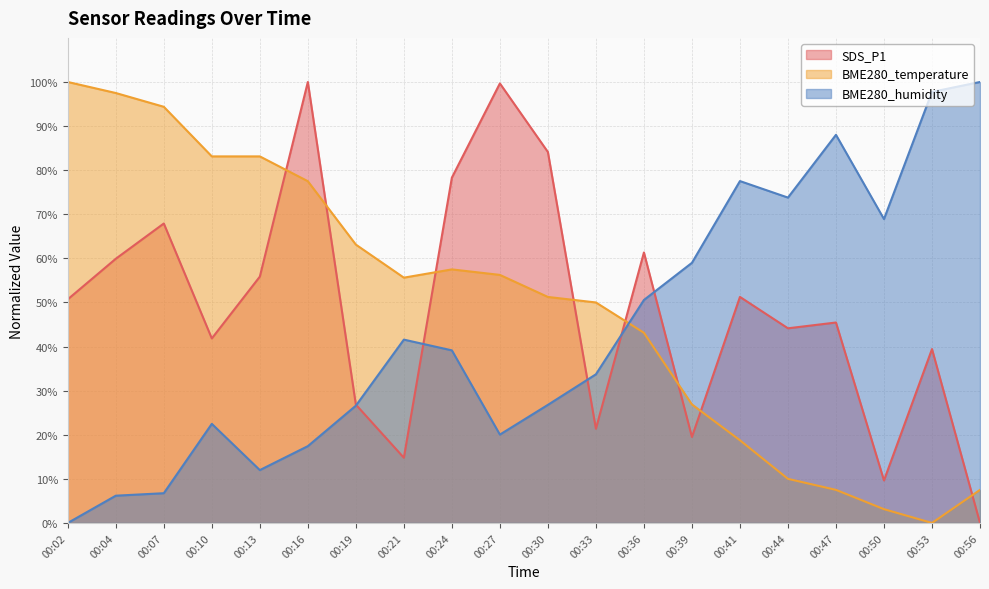

How many lines are shown in the chart?

3